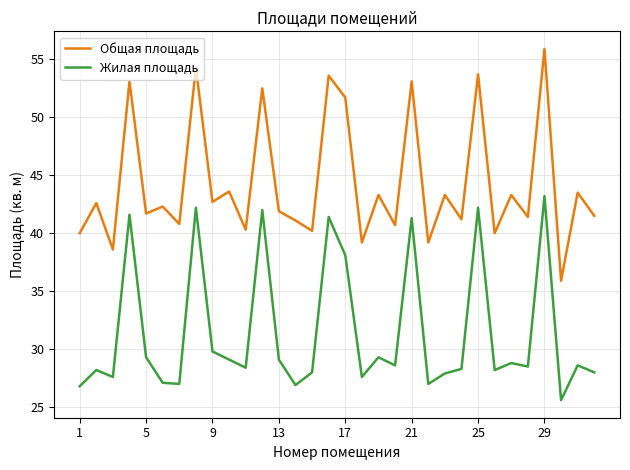

How many interior local peaks does the Общая площадь series have?

14